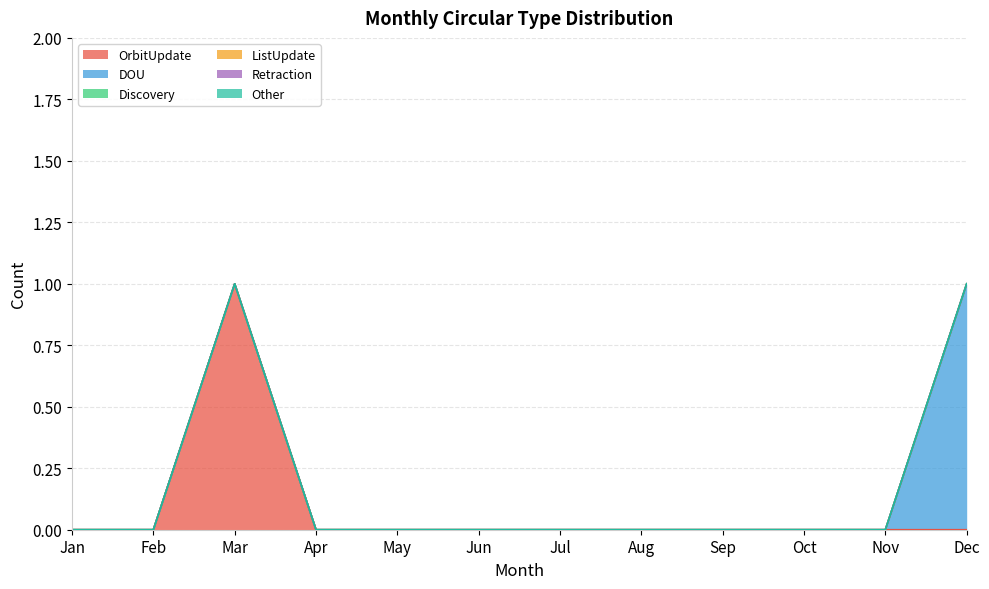

Reading right to left, transcribe all the data shown in this chart.

OrbitUpdate: Dec=0	Nov=0	Oct=0	Sep=0	Aug=0	Jul=0	Jun=0	May=0	Apr=0	Mar=1	Feb=0	Jan=0
DOU: Dec=1	Nov=0	Oct=0	Sep=0	Aug=0	Jul=0	Jun=0	May=0	Apr=0	Mar=0	Feb=0	Jan=0
Discovery: Dec=0	Nov=0	Oct=0	Sep=0	Aug=0	Jul=0	Jun=0	May=0	Apr=0	Mar=0	Feb=0	Jan=0
ListUpdate: Dec=0	Nov=0	Oct=0	Sep=0	Aug=0	Jul=0	Jun=0	May=0	Apr=0	Mar=0	Feb=0	Jan=0
Retraction: Dec=0	Nov=0	Oct=0	Sep=0	Aug=0	Jul=0	Jun=0	May=0	Apr=0	Mar=0	Feb=0	Jan=0
Other: Dec=0	Nov=0	Oct=0	Sep=0	Aug=0	Jul=0	Jun=0	May=0	Apr=0	Mar=0	Feb=0	Jan=0